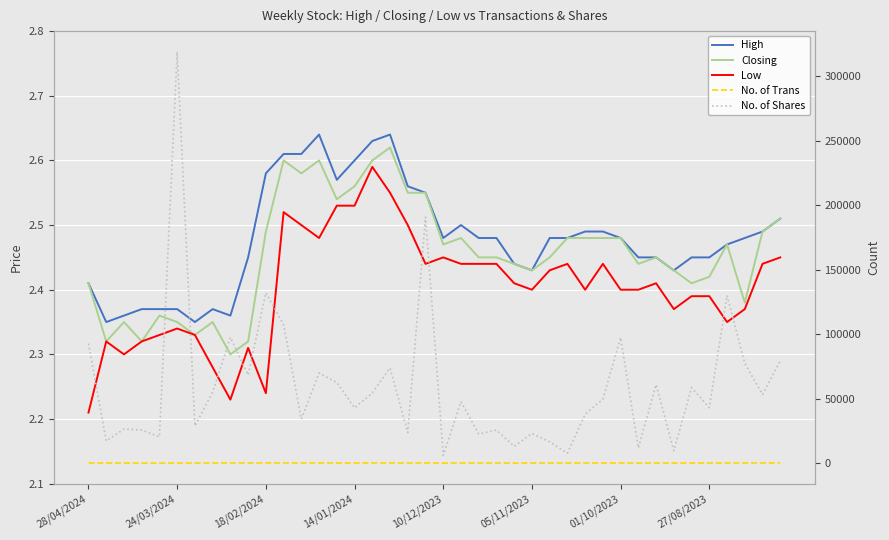

What is the sum of all Closing values?

98.2